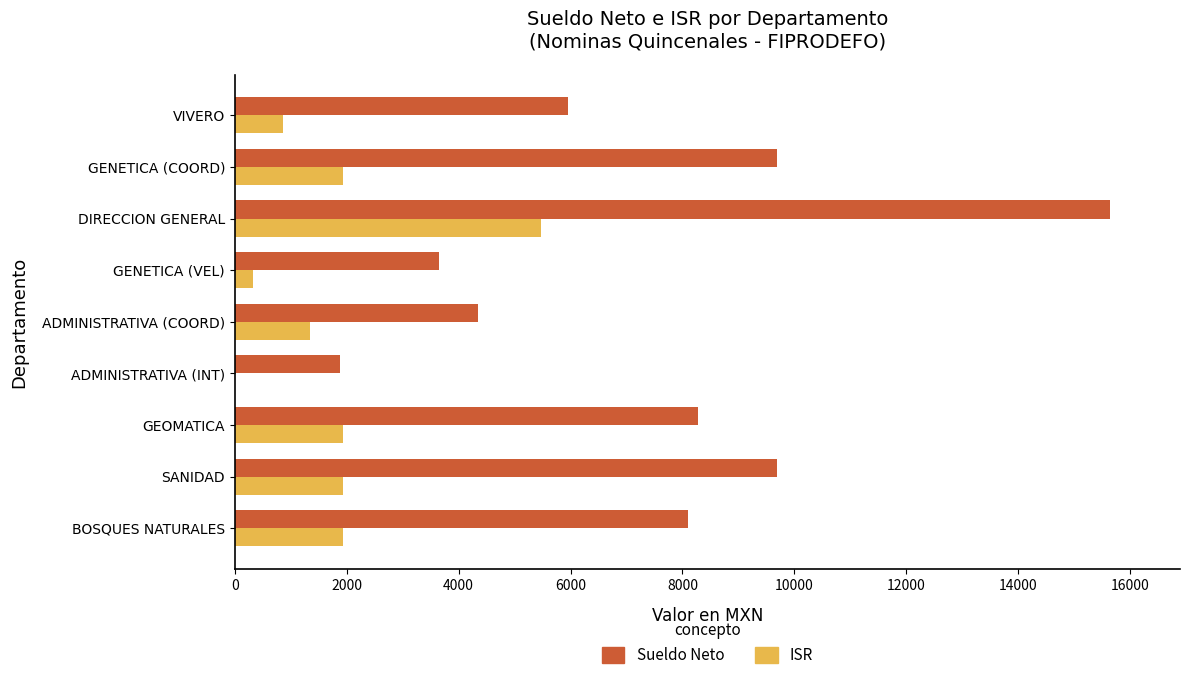

At which label is Sueldo Neto closest to 8757?

GEOMATICA